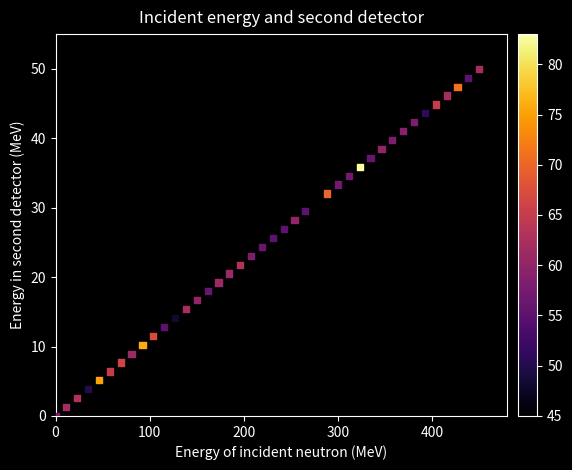

What is the range of X values (max minus min)?

450.0